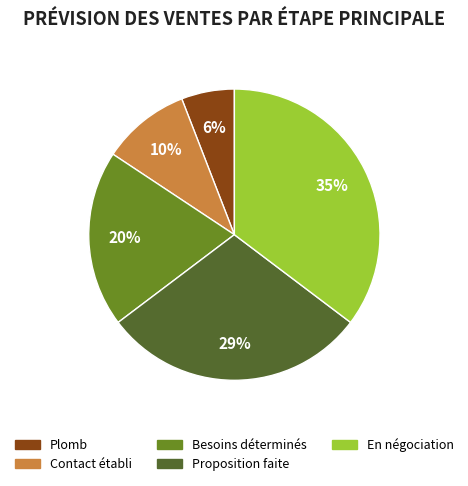

What percentage is the Plomb slice, to the nearest percent?

6%